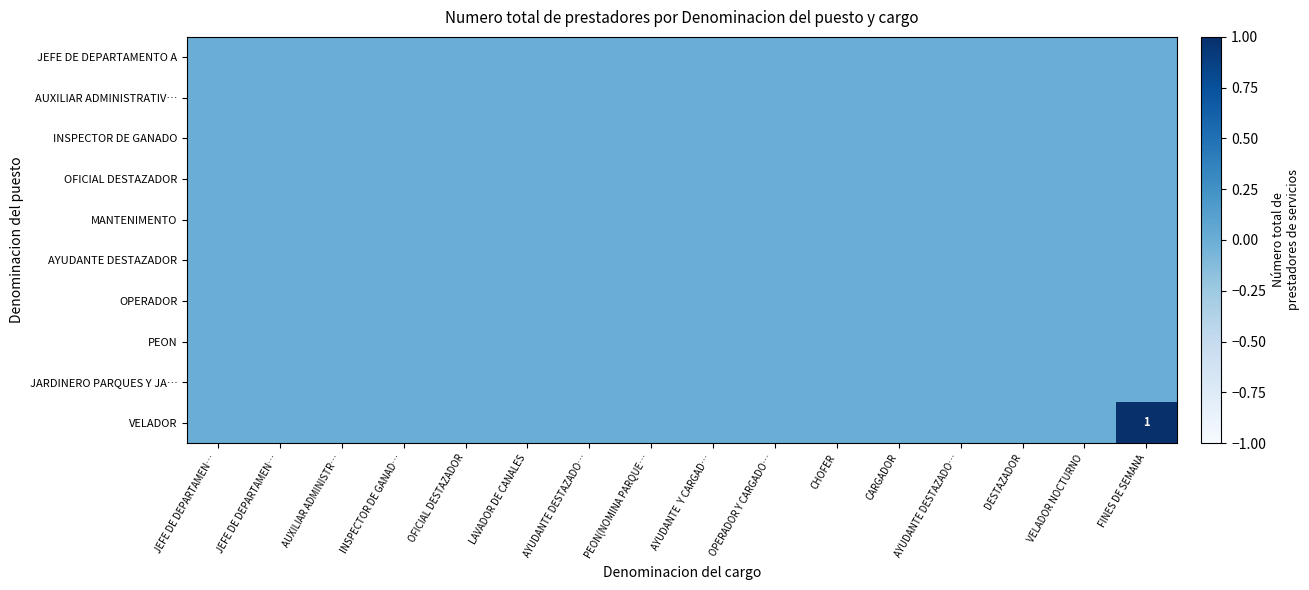

Which series has the largest total across all categories?

VELADOR